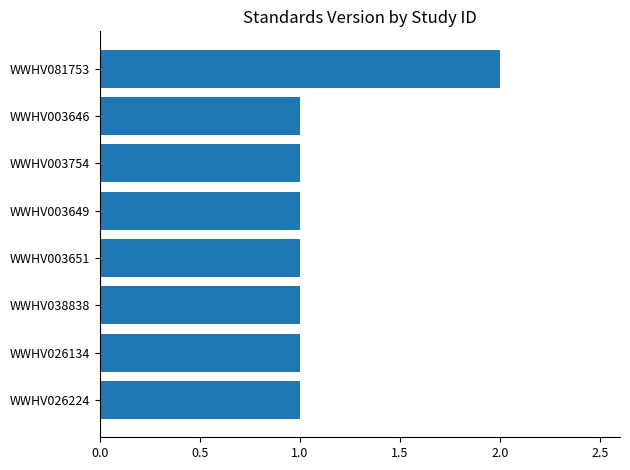

What is the ratio of the value at WWHV003646 to the value at WWHV003754?

1.0